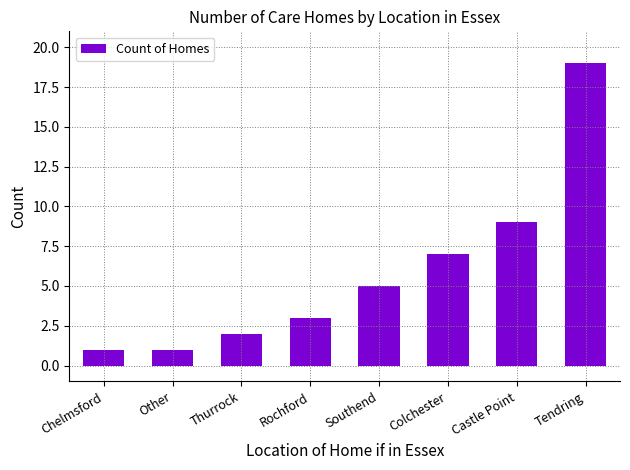

What is the sum of the values at Castle Point and Southend?

14